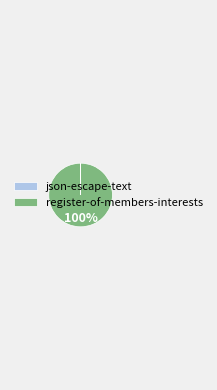

To the nearest percent, what is the average slice percentage?

50%